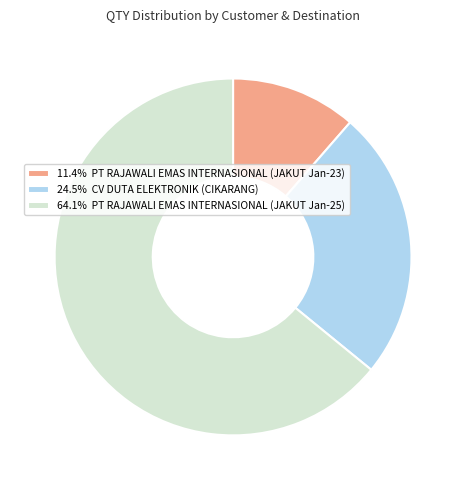

Is 11.4% PT RAJAWALI EMAS INTERNASIONAL (JAKUT Jan-23) the majority of the pie?

No